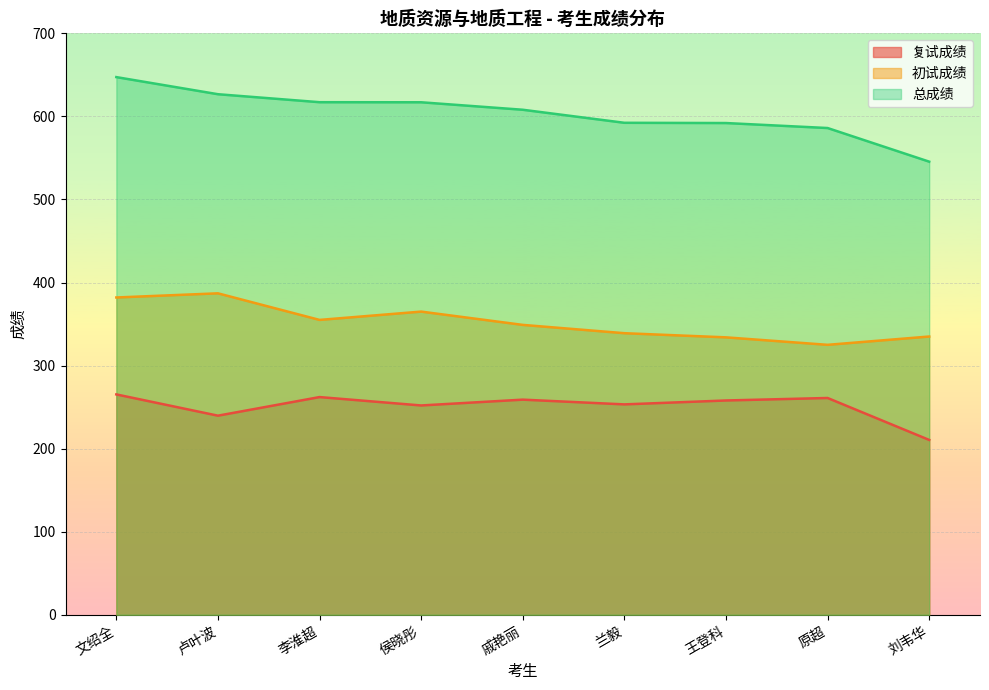

Which series has the largest range (max minus min)?

总成绩